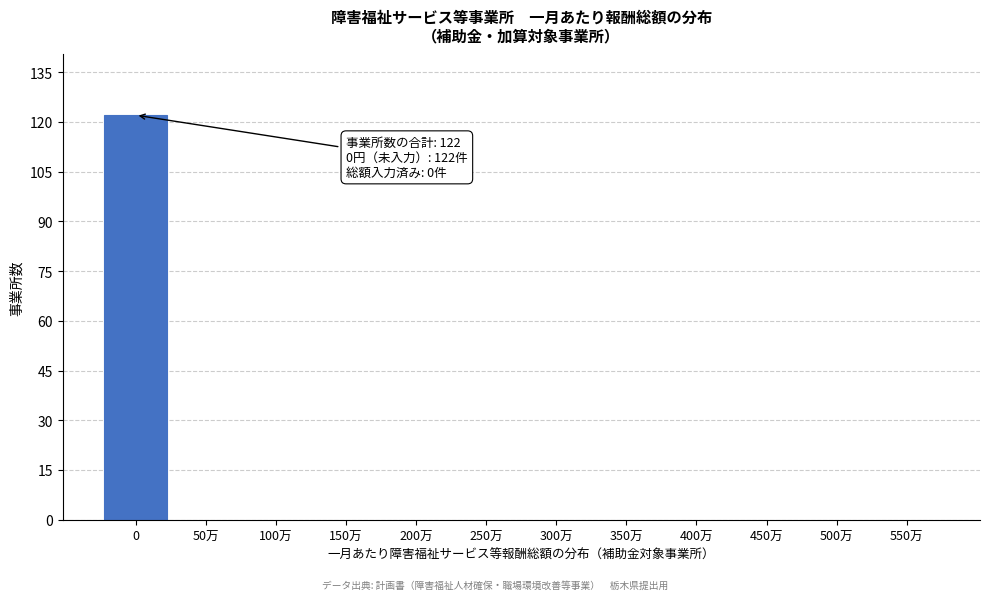

Reading left to right, list all the values displayed in this chart.

0=122	50万=0	100万=0	150万=0	200万=0	250万=0	300万=0	350万=0	400万=0	450万=0	500万=0	550万=0